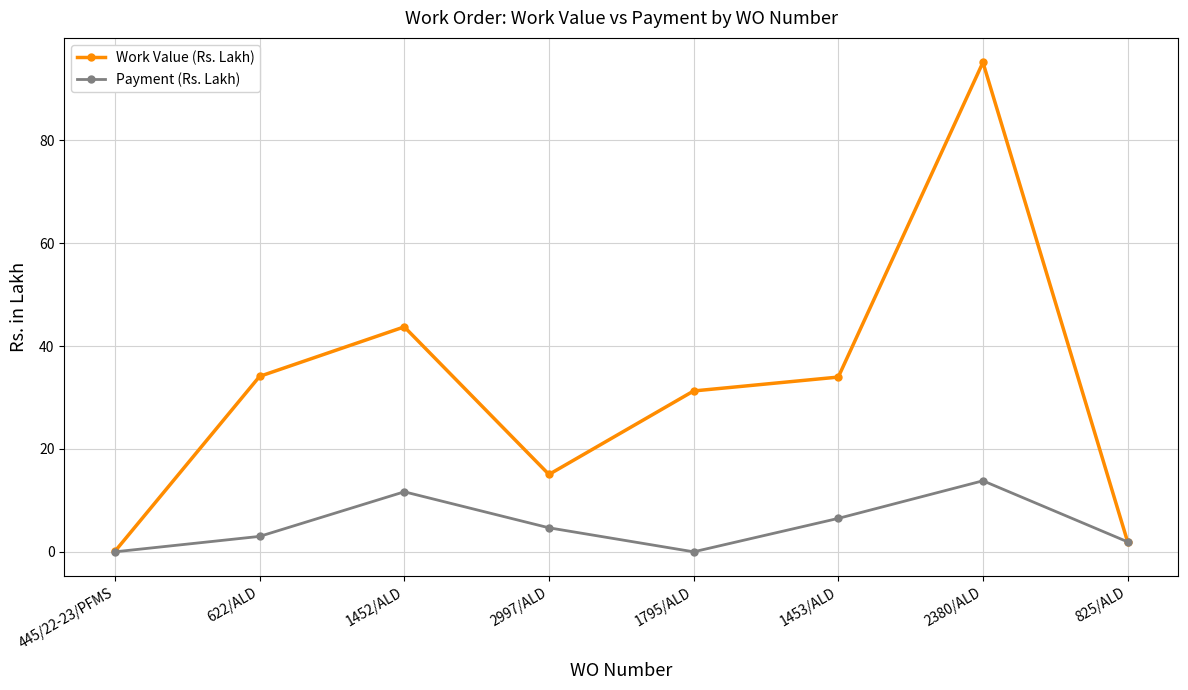

True or false: Payment (Rs. Lakh) has more than 1 interior local peaks.

True